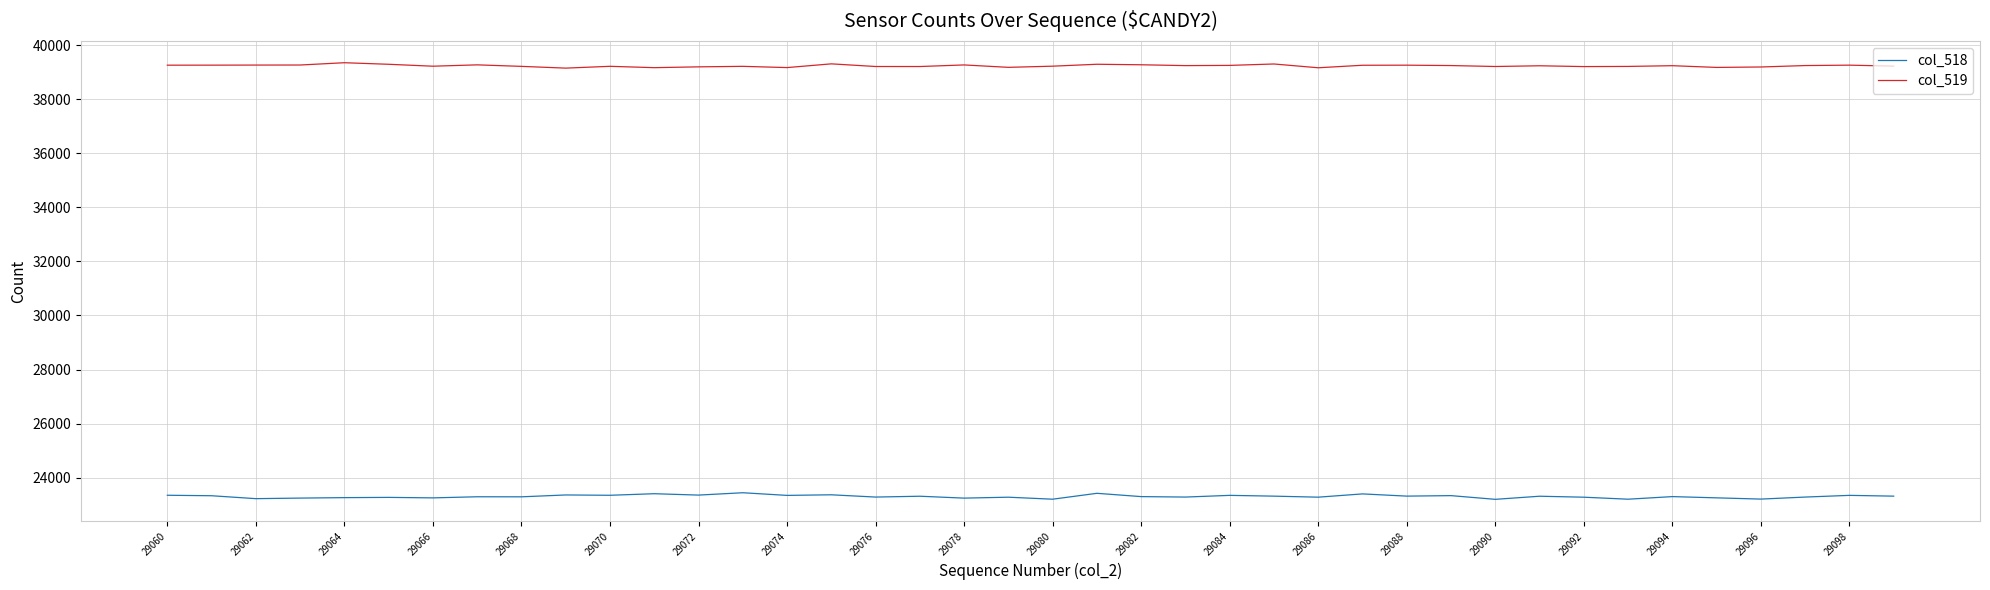

At how many categories does at least one series exceed 38323?

40